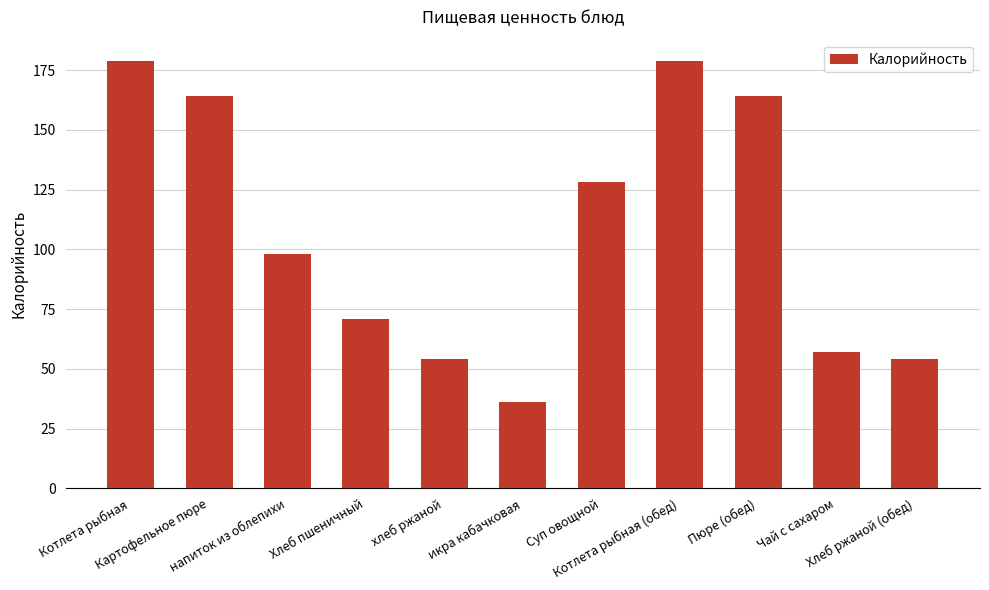

What is the difference between the values at Чай с сахаром and Хлеб пшеничный?

14.1